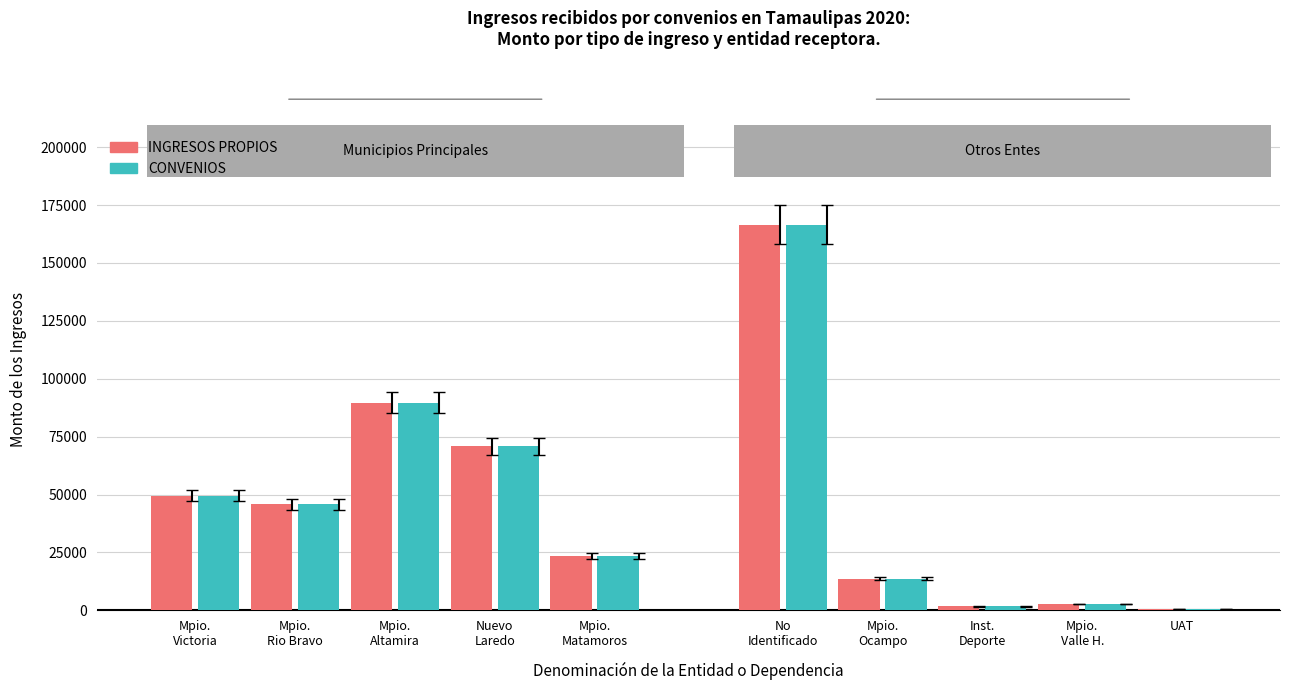

What is the sum of the INGRESOS PROPIOS values at Mpio.
Victoria and Nuevo
Laredo?

120333